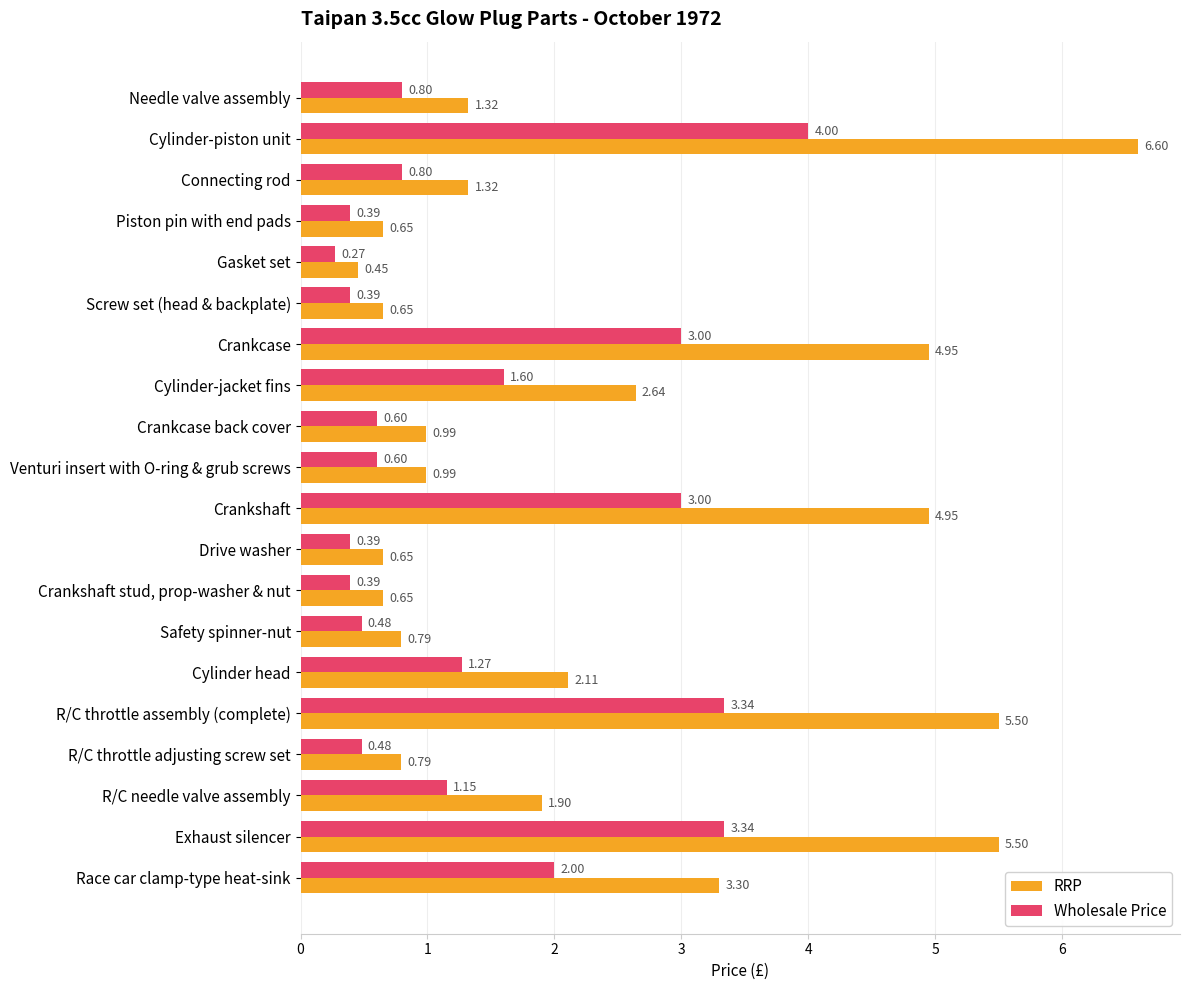

What is the difference between the highest and lowest values at R/C throttle assembly (complete)?

2.2